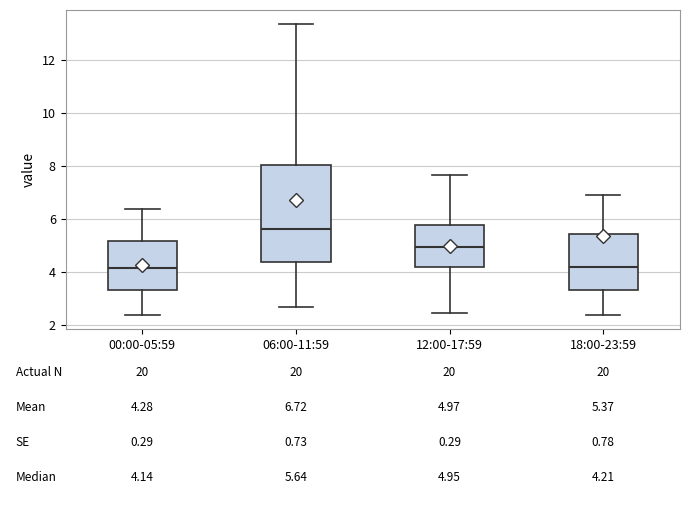

Comparing the boxes themselves (not the whiskers), which one is the tallest?

06:00-11:59